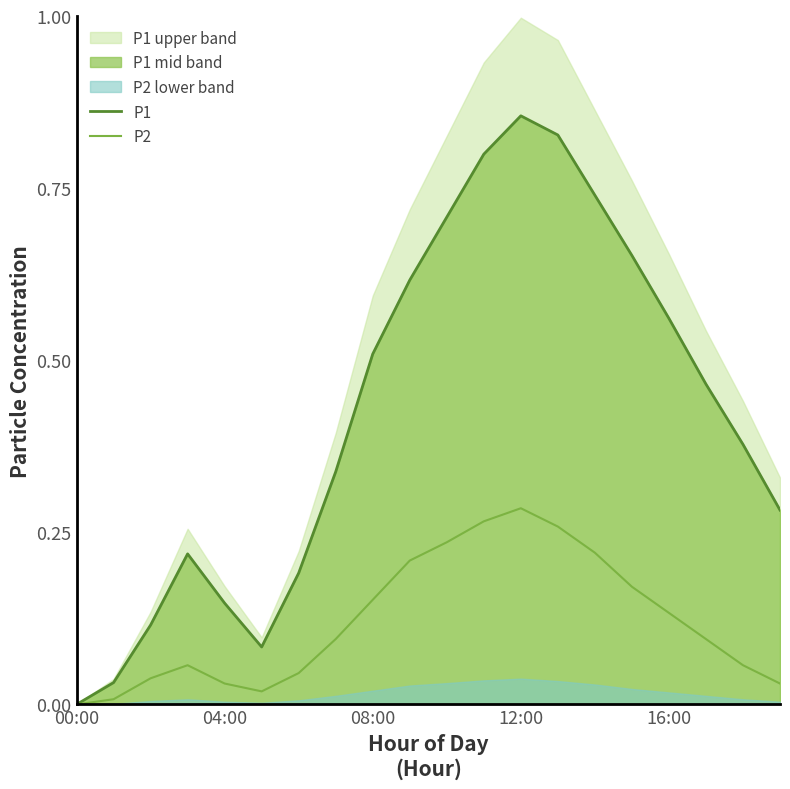

At how many categories does at least one series exceed 0?

19